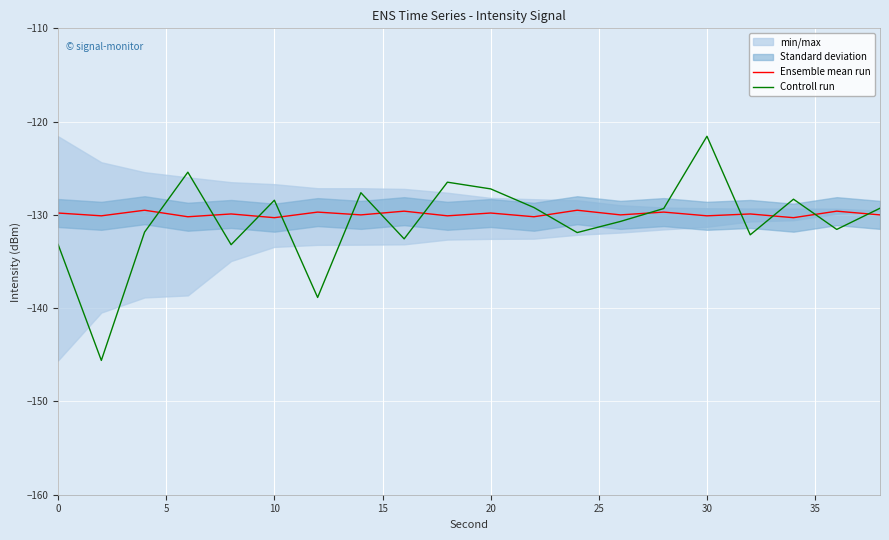

What is the minimum value for Controll run?

-145.6